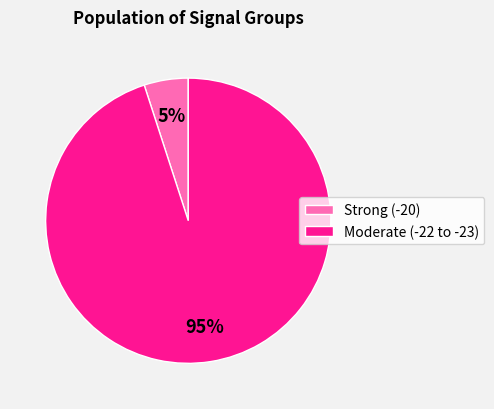

Is the sum of Strong (-20) and Moderate (-22 to -23) greater than half?

Yes